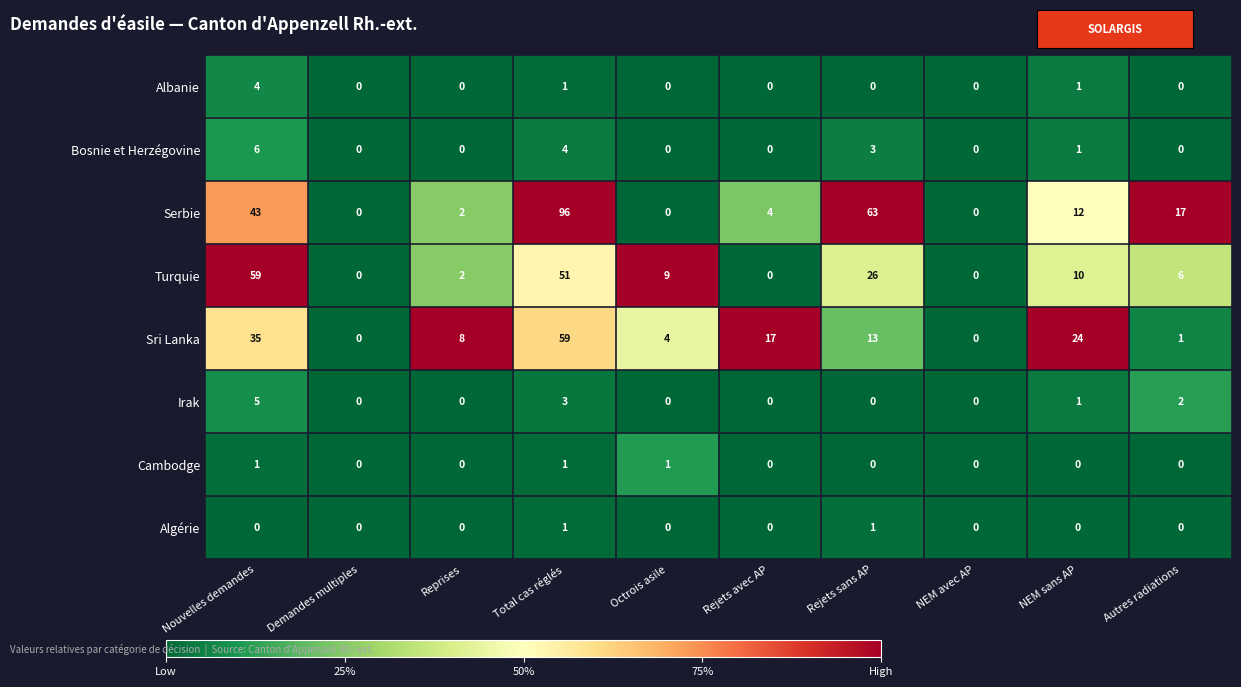

How many Algérie values are between 0 and 1?

10